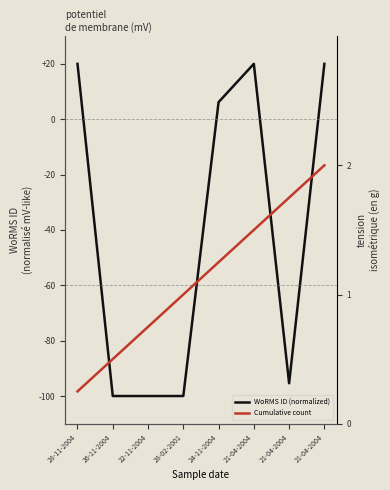

Reading right to left, what are all the values shown in this chart?

WoRMS ID (normalized): 21-04-2004=20.0	21-04-2004=-95.4	21-04-2004=20.0	24-11-2004=6.2	28-02-2001=-100.0	22-11-2004=-100.0	26-11-2004=-100.0	28-11-2004=20.0
Cumulative count: 21-04-2004=2.0	21-04-2004=1.8	21-04-2004=1.5	24-11-2004=1.2	28-02-2001=1.0	22-11-2004=0.8	26-11-2004=0.5	28-11-2004=0.2